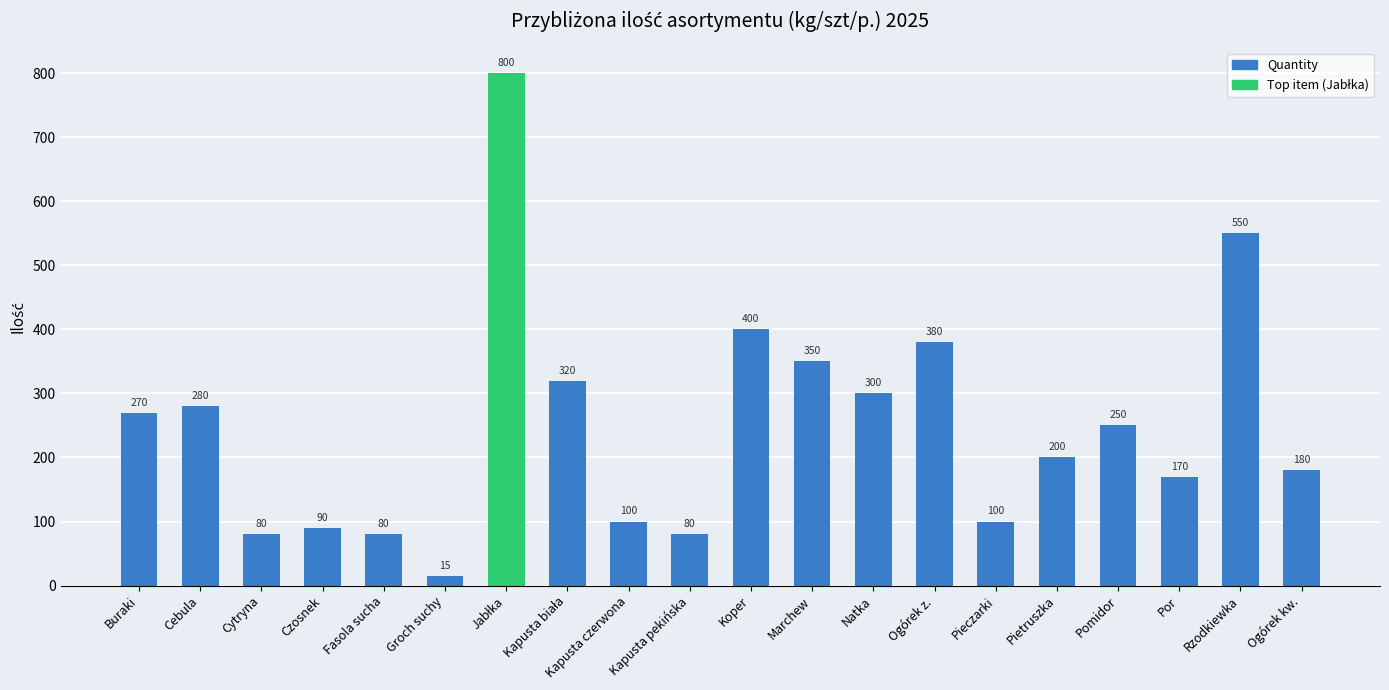

What is the difference between the values at Ogórek kw. and Czosnek?

90